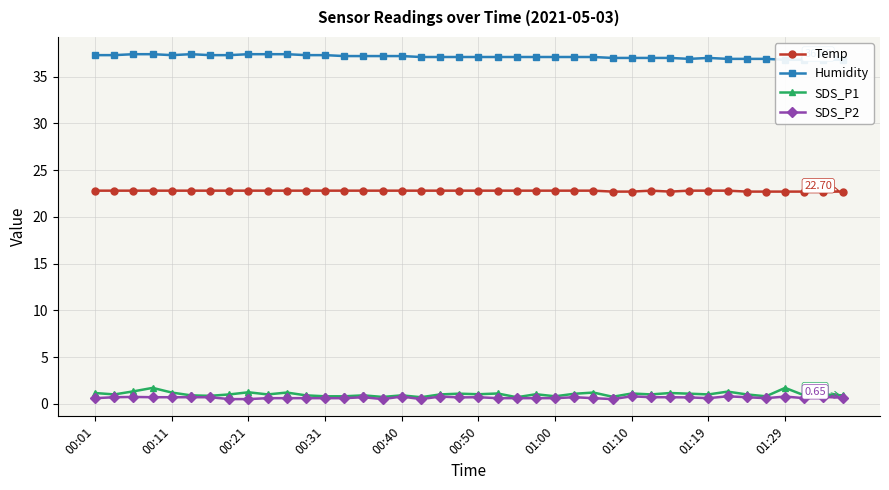

True or false: SDS_P2 and Temp cross at least once.

False